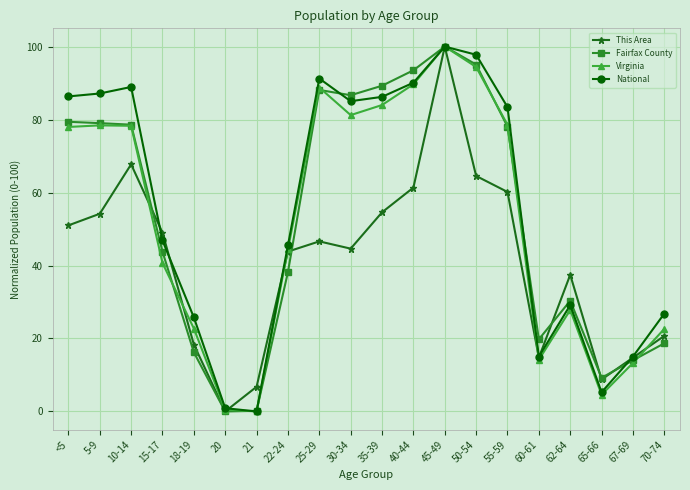

What is the highest value of the This Area series?

100.0